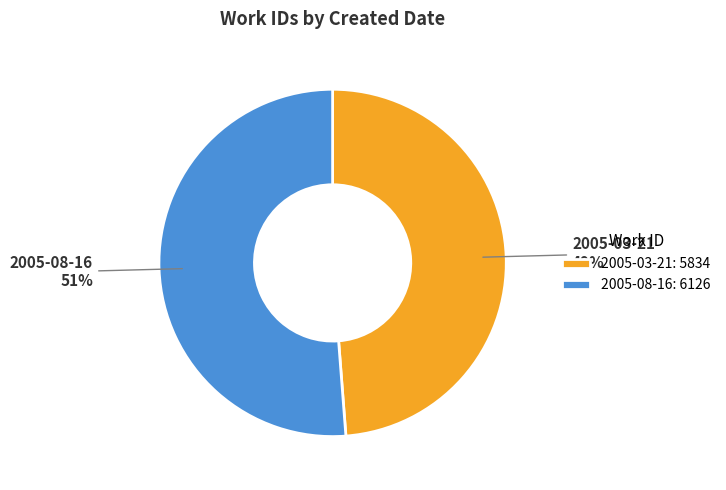

What percentage is the 2005-03-21 slice, to the nearest percent?

49%